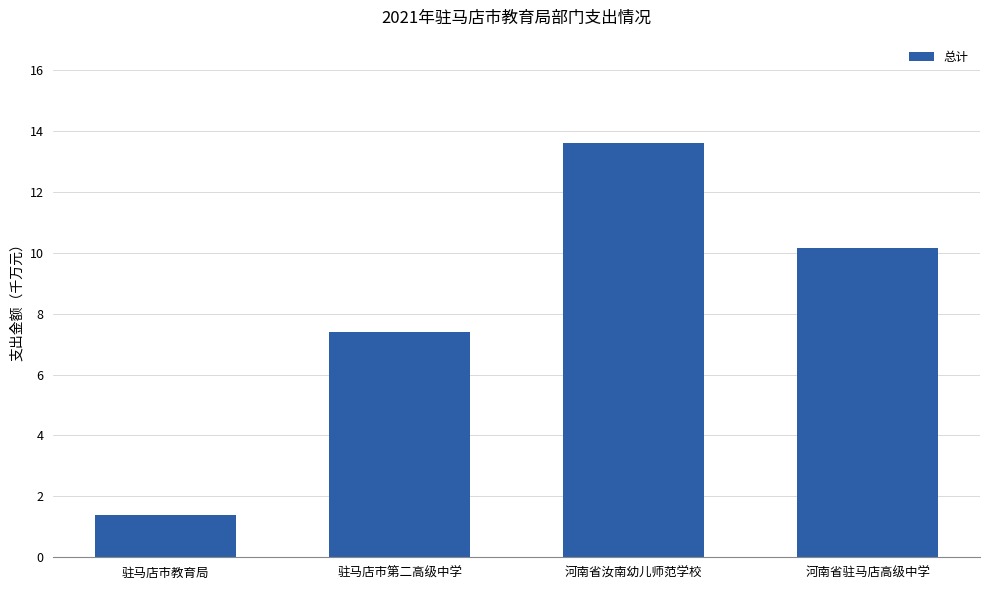

The chart shows a value of 0.7 at 驻马店市教育局. True or false?

False